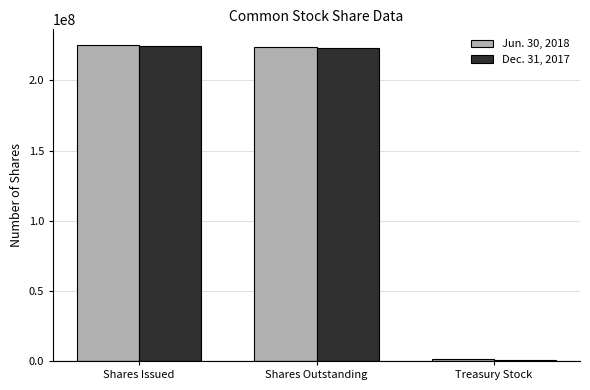

The value of Jun. 30, 2018 at Shares Outstanding is 363720451. True or false?

False